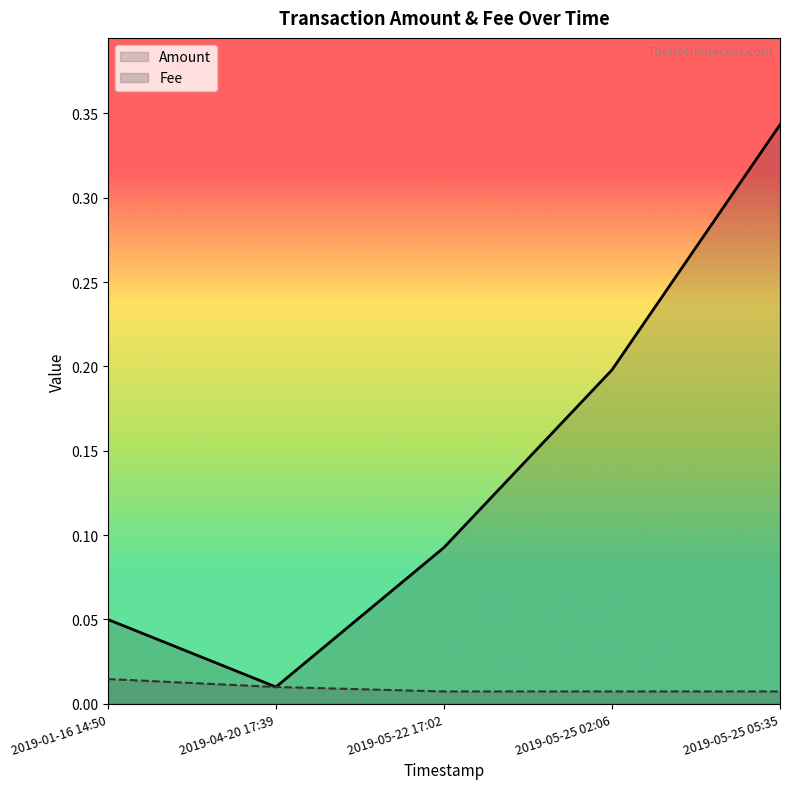

What is the sum of the Amount values at 2019-05-22 17:02 and 2019-01-16 14:50?

0.1